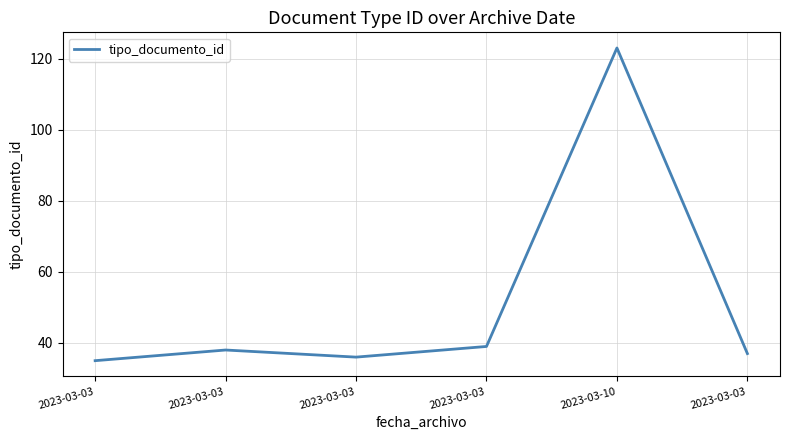

Count the number of data series in this chart.

1